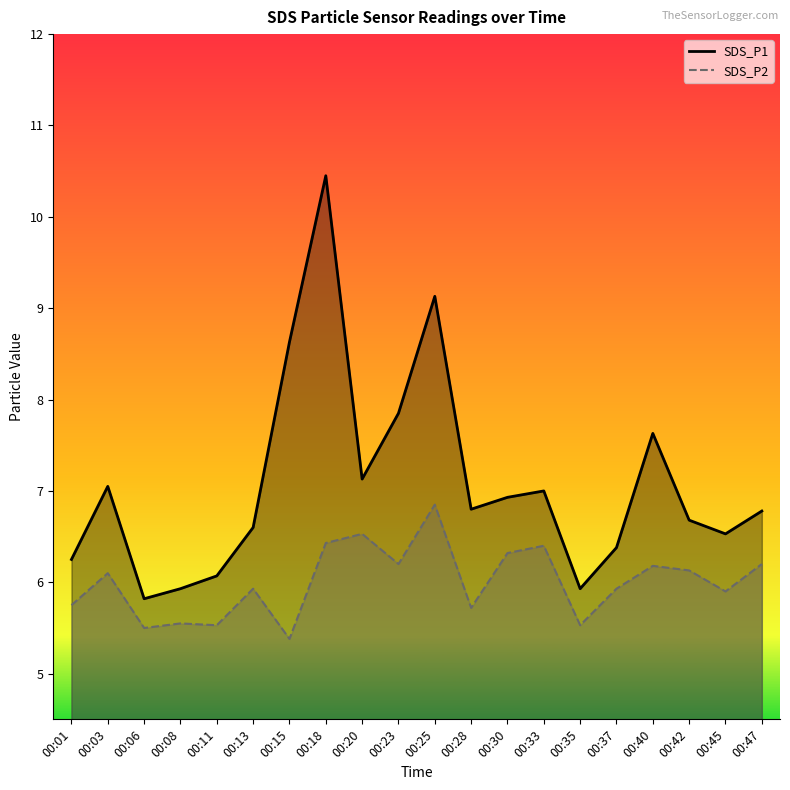

What is the total value across all series at 00:30?

13.2